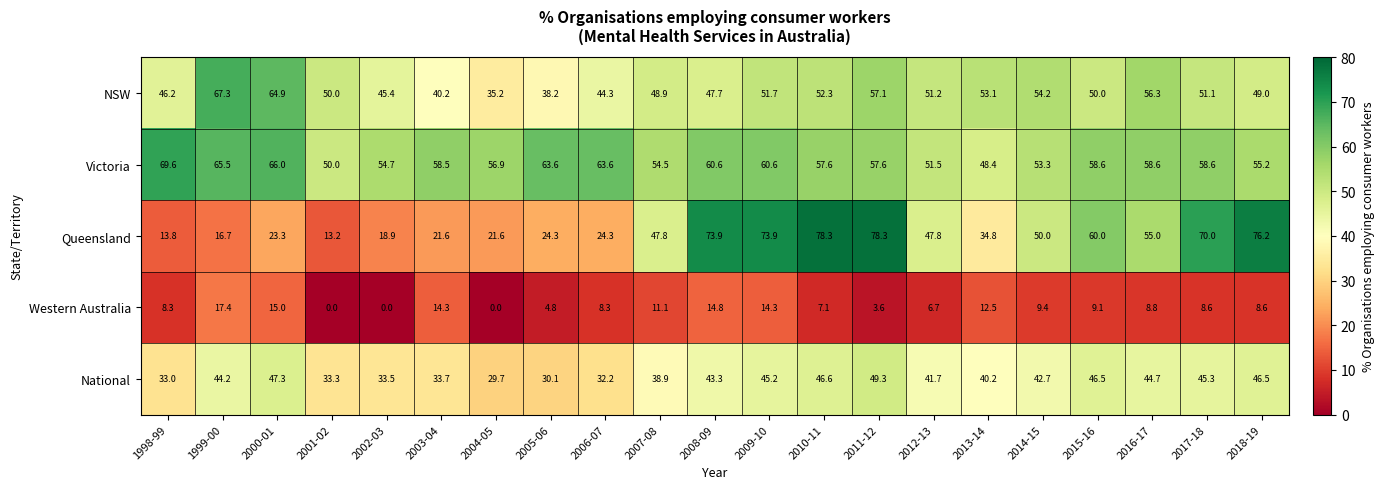

How many data points does each series have?

21